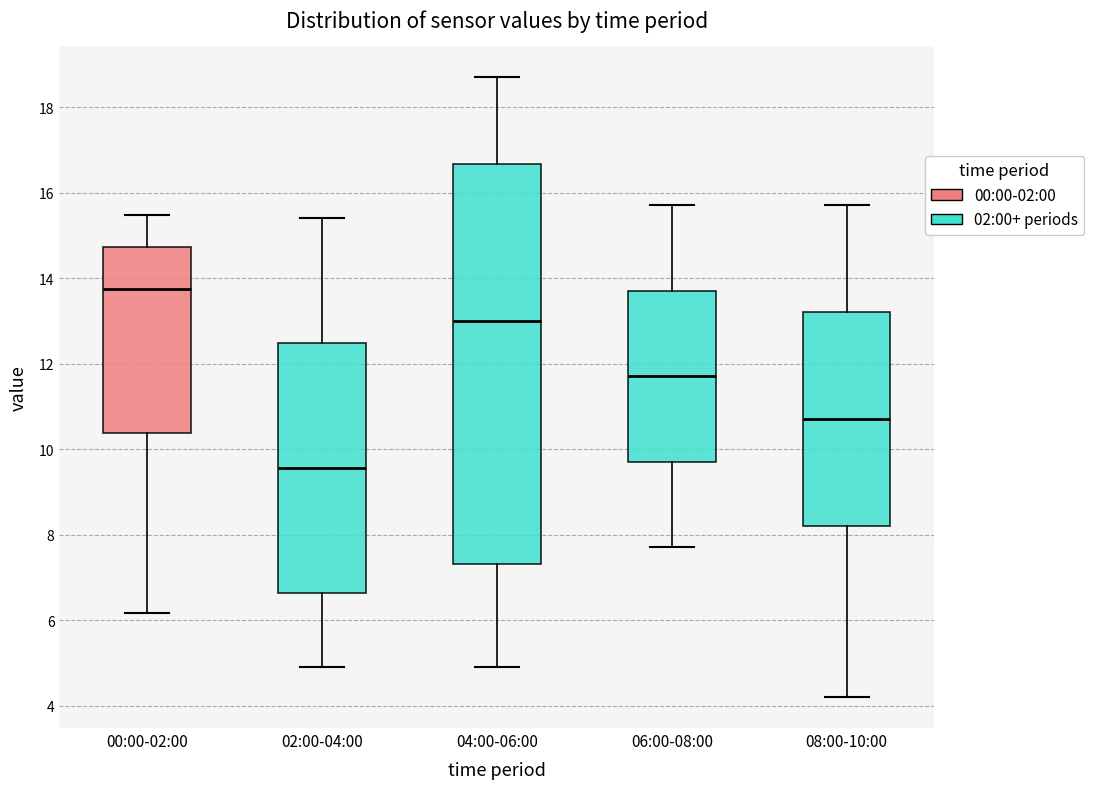

Reading left to right, transcribe this box plot: for each box, give where its median line is, the range the box spans, and where its two whiskers end, as read against the y-axis. The values are not printed on the chart, so give them approximately, as read against the axis.

00:00-02:00: median 13.8, box 10.4 to 14.8, whiskers 6.2 to 15.4
02:00-04:00: median 9.6, box 6.6 to 12.4, whiskers 5.0 to 15.4
04:00-06:00: median 13.0, box 7.4 to 16.6, whiskers 5.0 to 18.8
06:00-08:00: median 11.8, box 9.8 to 13.8, whiskers 7.8 to 15.8
08:00-10:00: median 10.8, box 8.2 to 13.2, whiskers 4.2 to 15.8